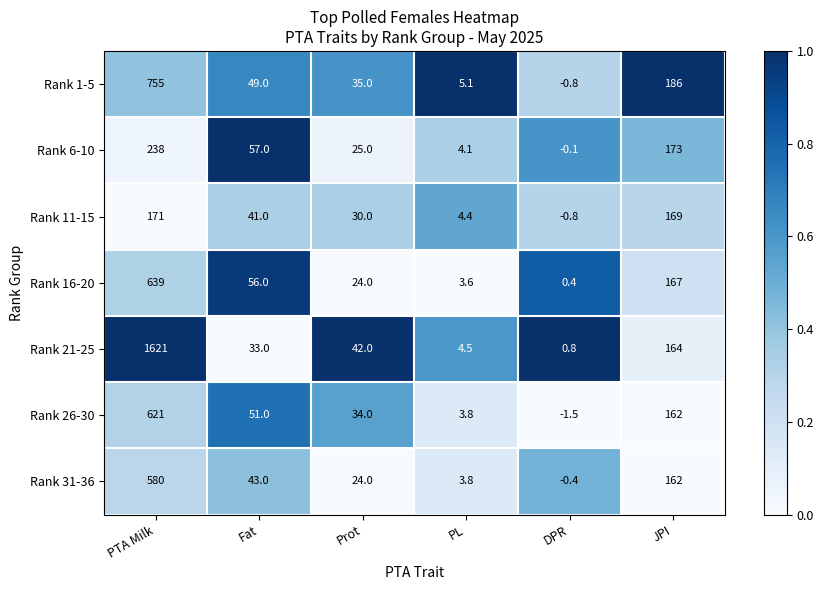

Count the number of data series in this chart.

7